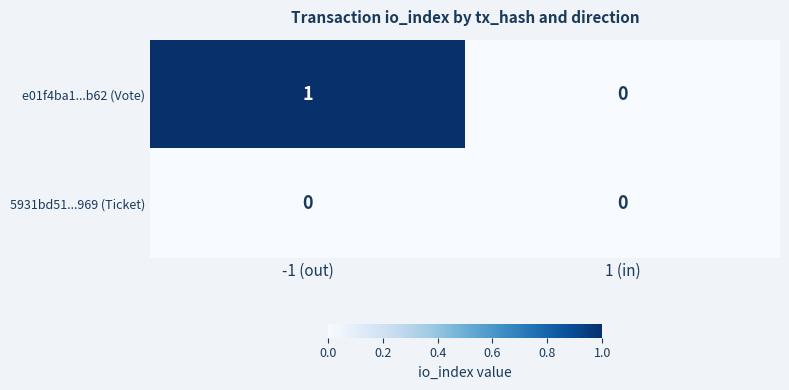

At which category is the sum across all series the highest?

-1 (out)